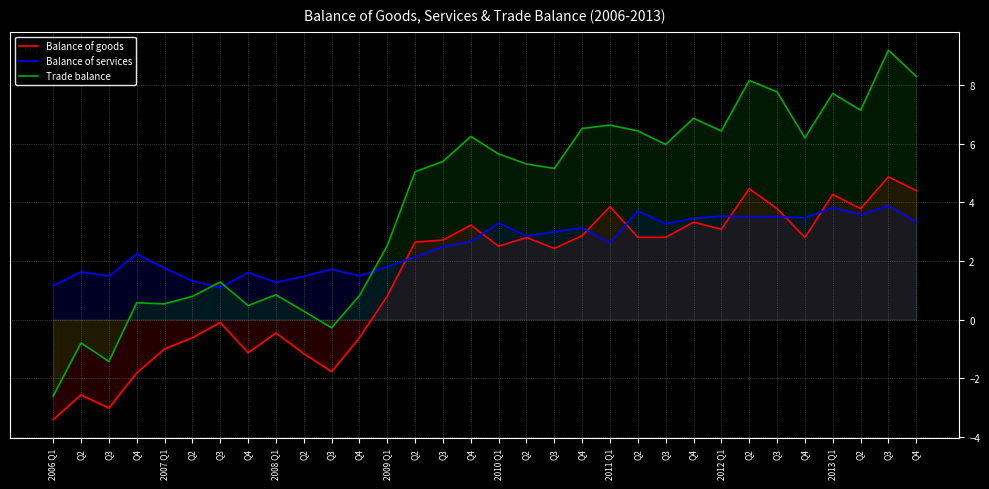

In Balance of goods, how many points are higher than both neighbors (excluding endpoints)?

10